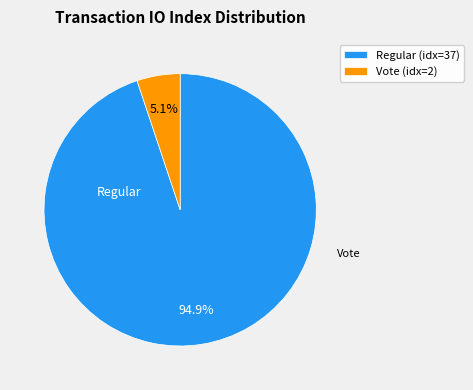

Rank the categories by value from highest to lowest.

Regular (idx=37), Vote (idx=2)